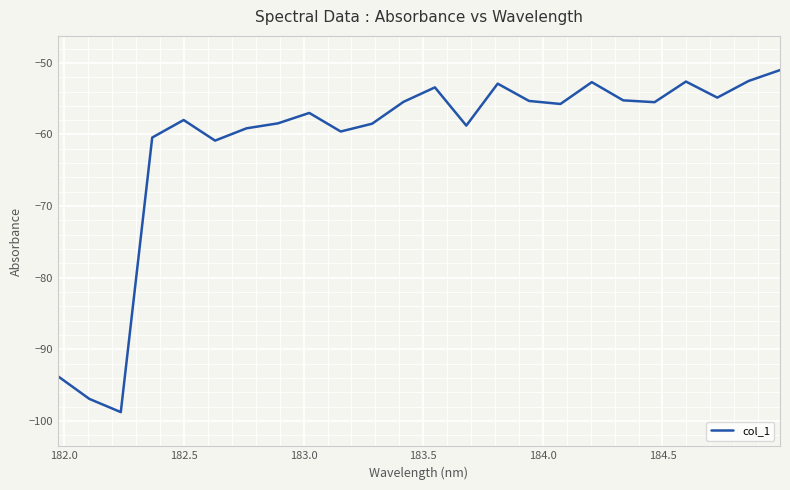

What is the difference between the maximum and minimum values?

47.8